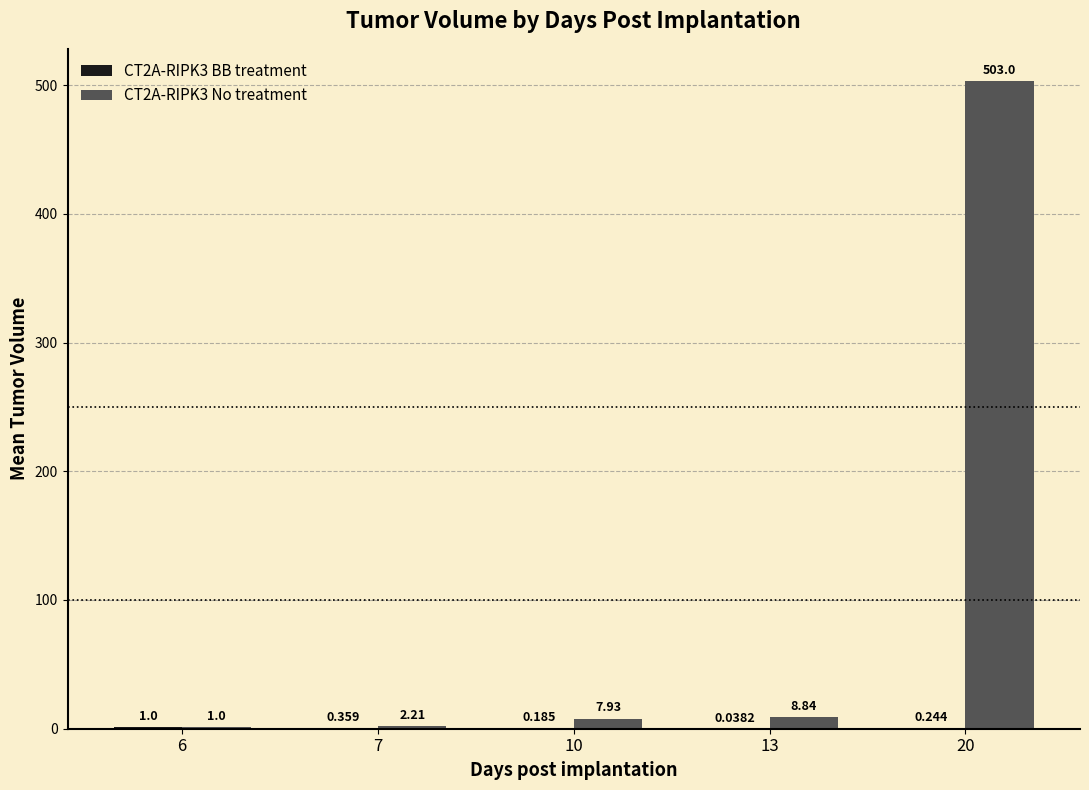

How many groups of bars are there?

5